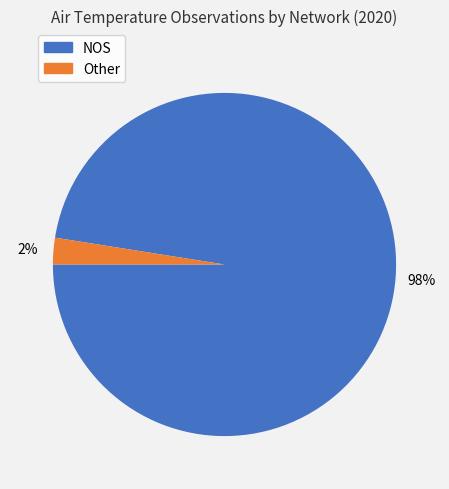

To the nearest percent, what is the average slice percentage?

50%